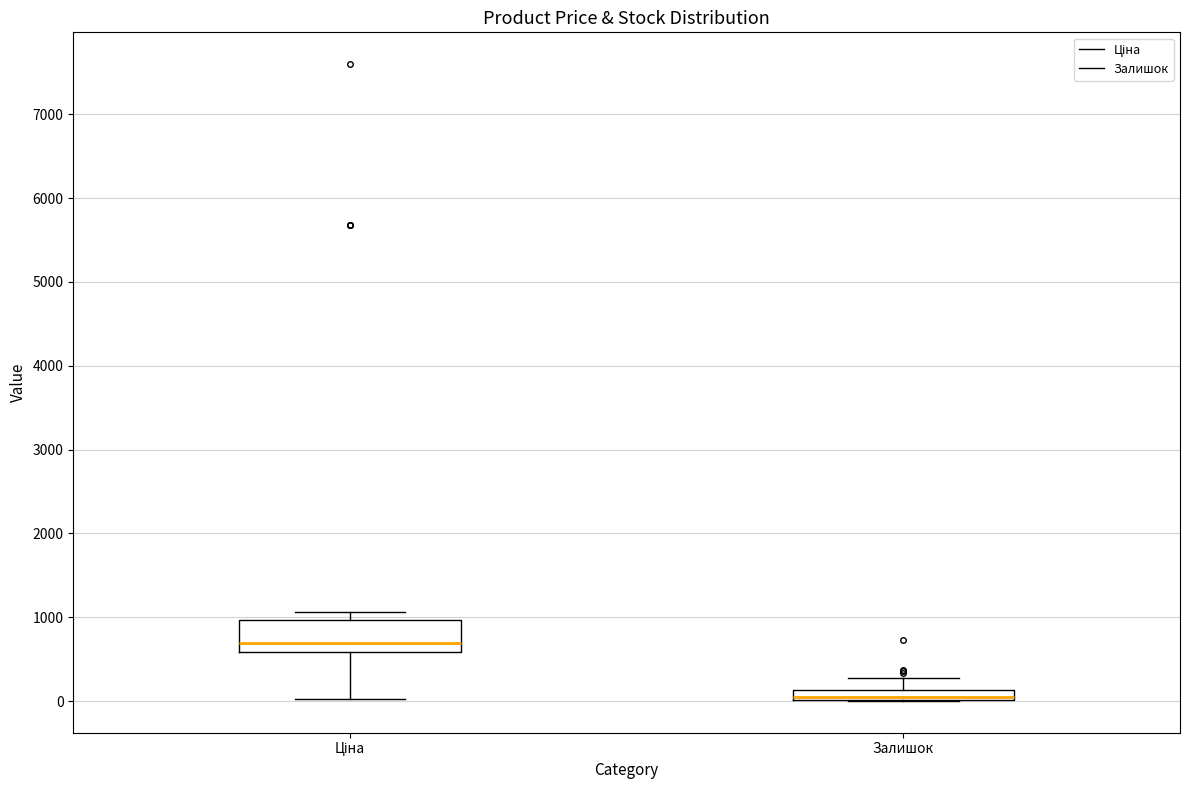

Which box has the highest median line?

Ціна